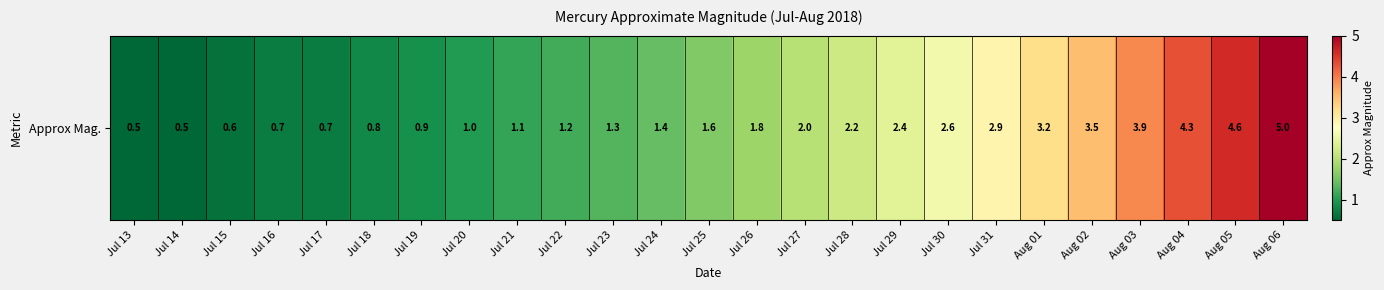

Count the number of data series in this chart.

1